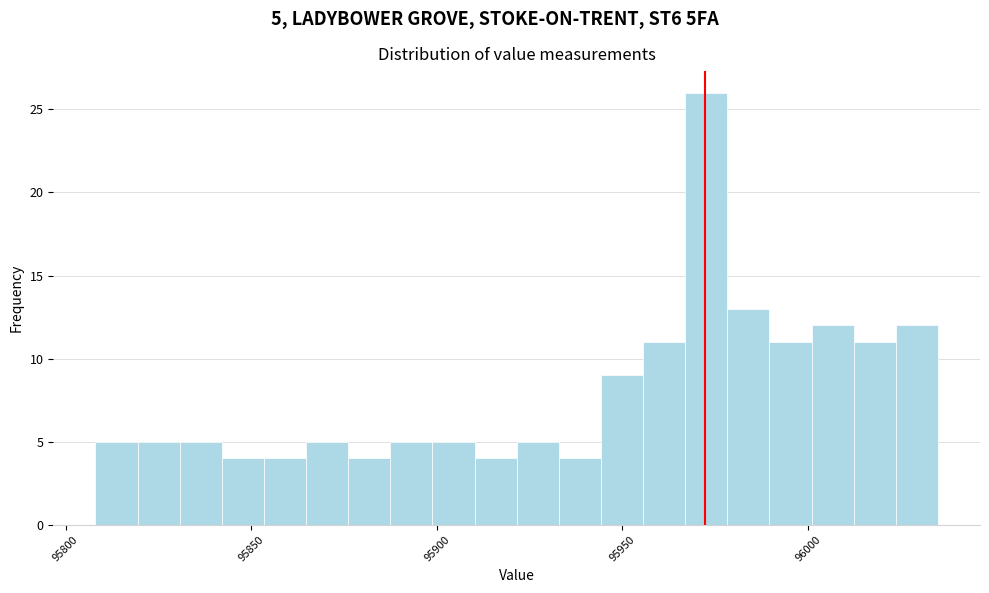

Read against the x-axis, roughly where is the centre of the tallest bar?

95975